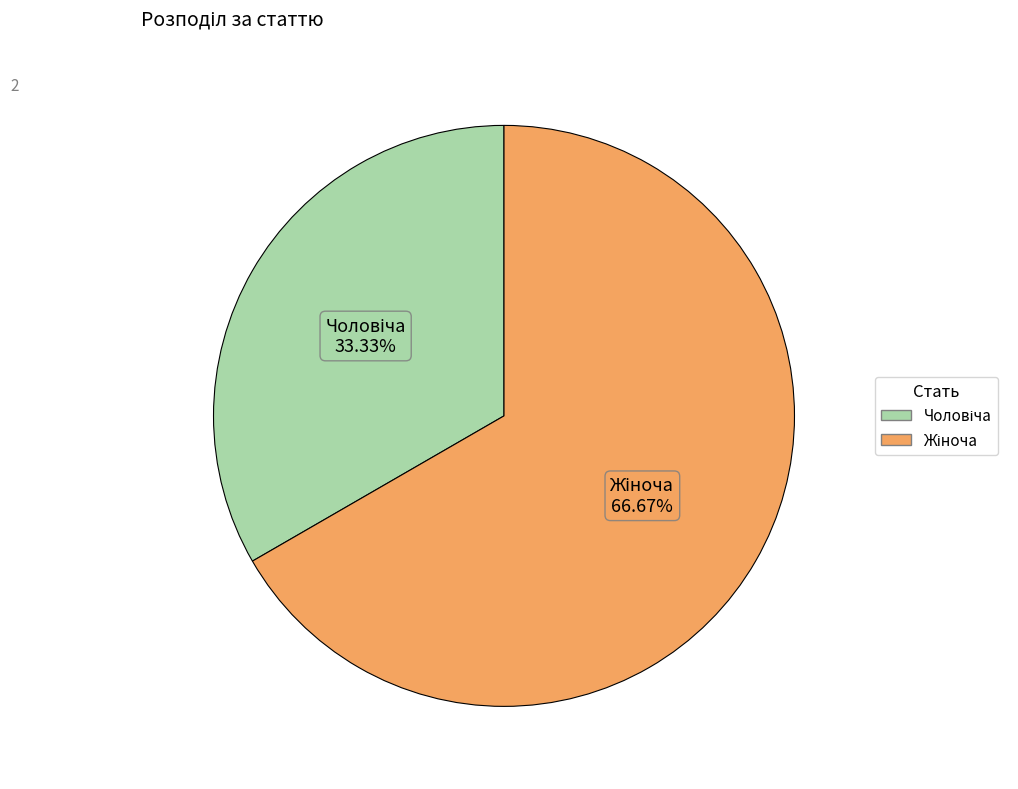

Is there any slice that represents more than half of the pie?

Yes